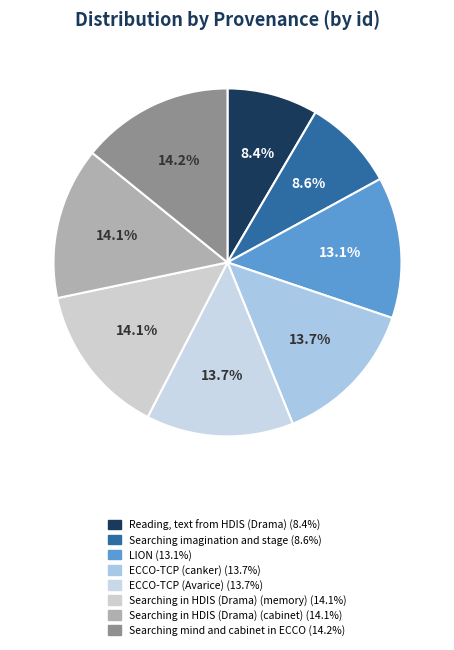

How many segments does this pie chart have?

8